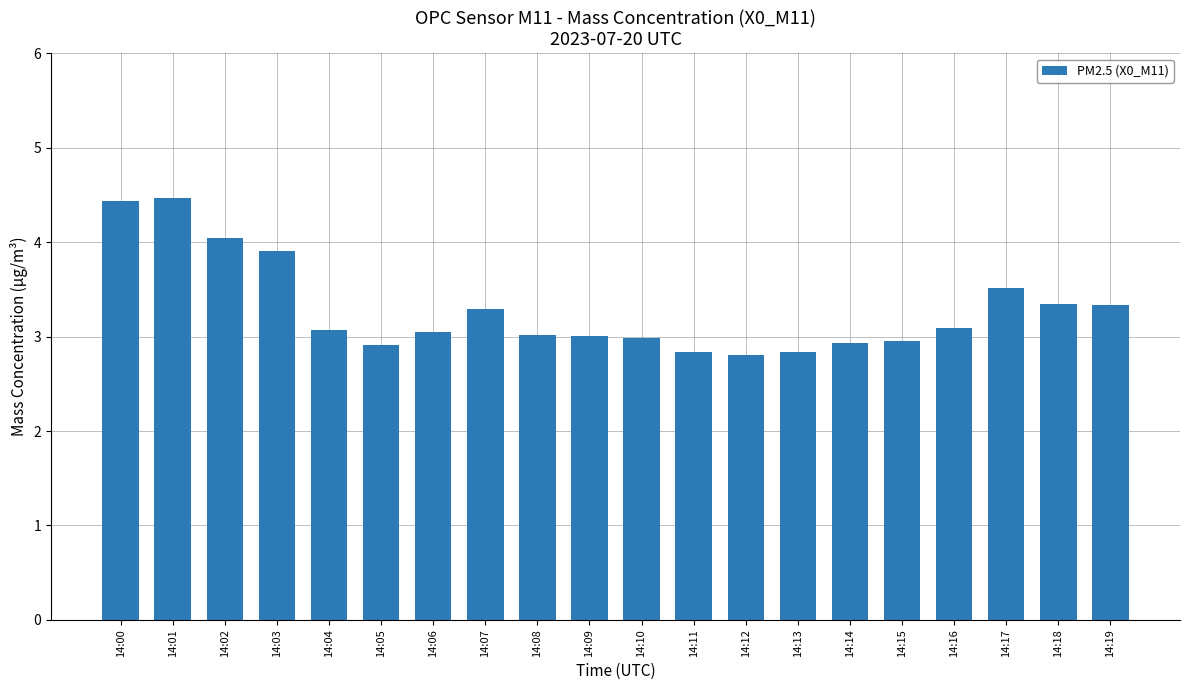

What is the smallest value displayed?

2.8